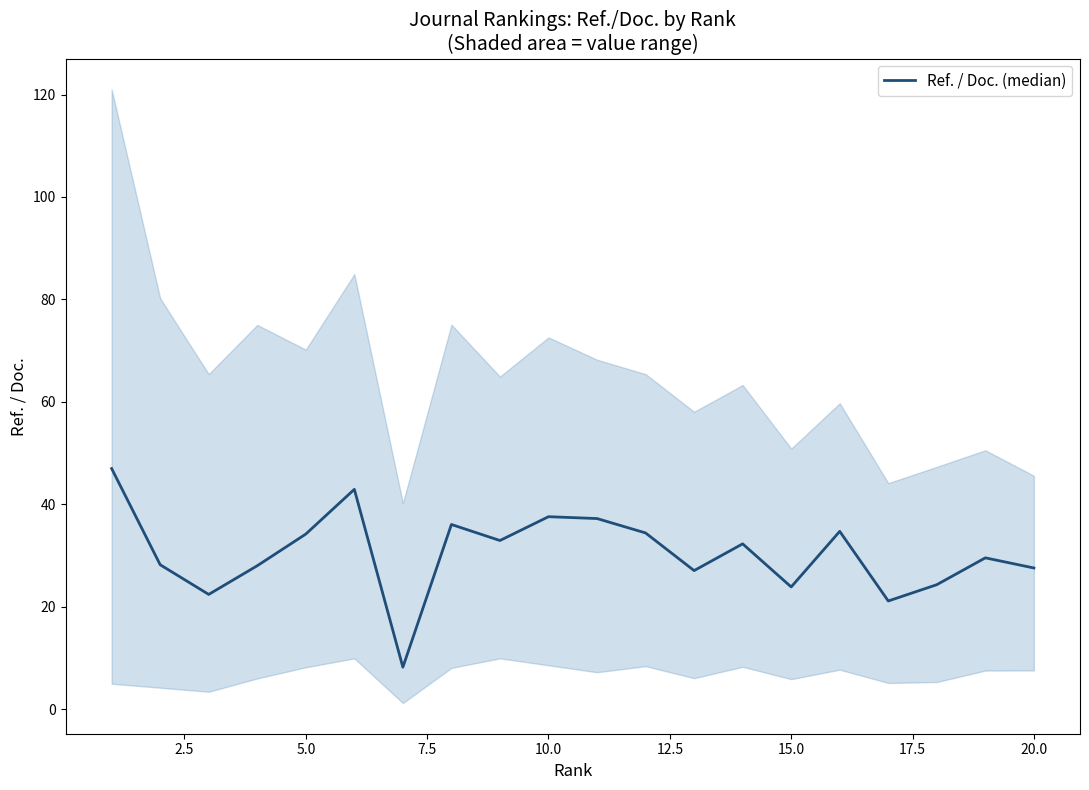

What position from the right is 19?

1